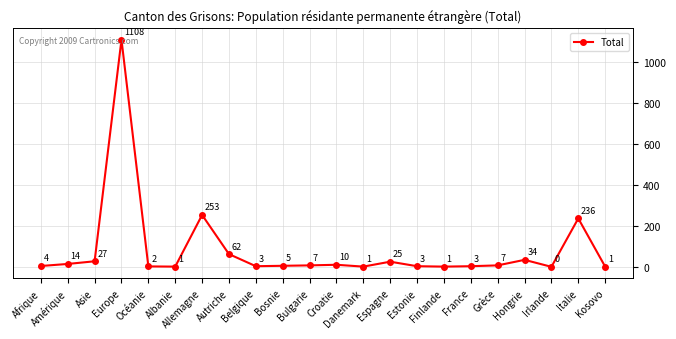

What is the difference between the maximum and minimum values?

1108